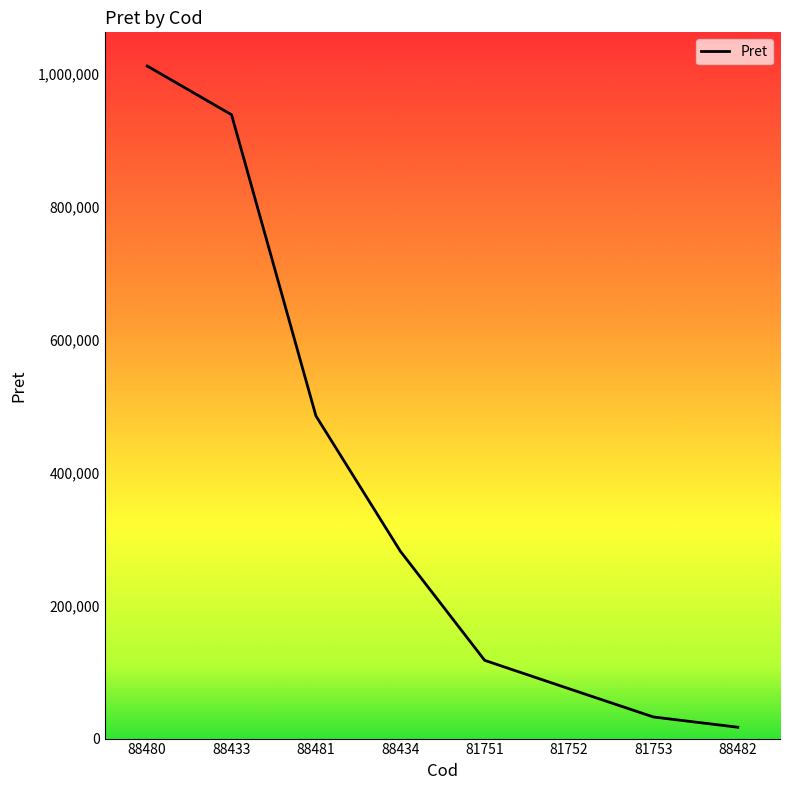

Count the number of categories in the chart.

8